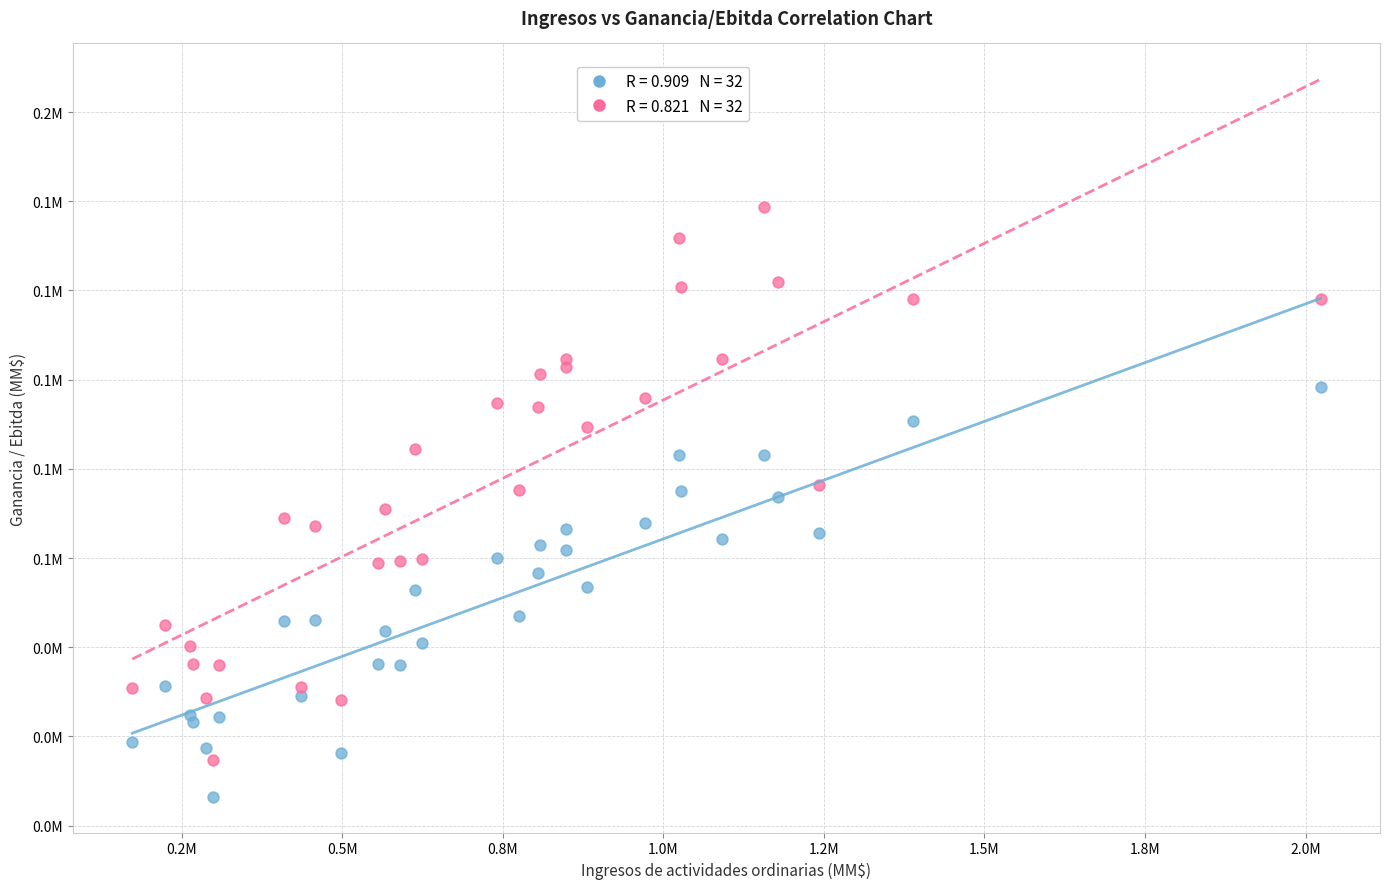

Which series reaches the maximum Y coordinate?

Ebitda